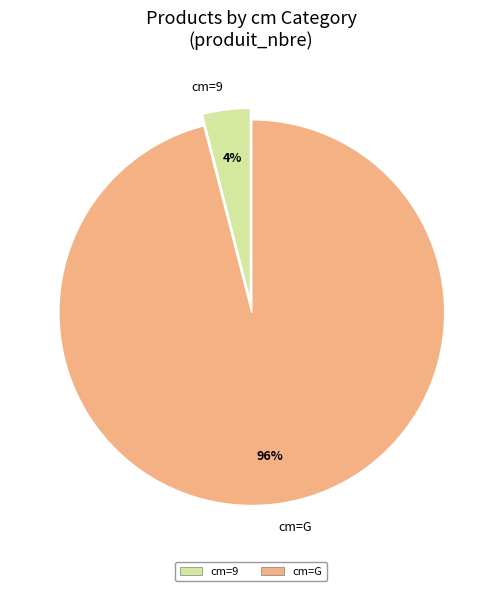

Rank the categories by value from lowest to highest.

cm=9, cm=G